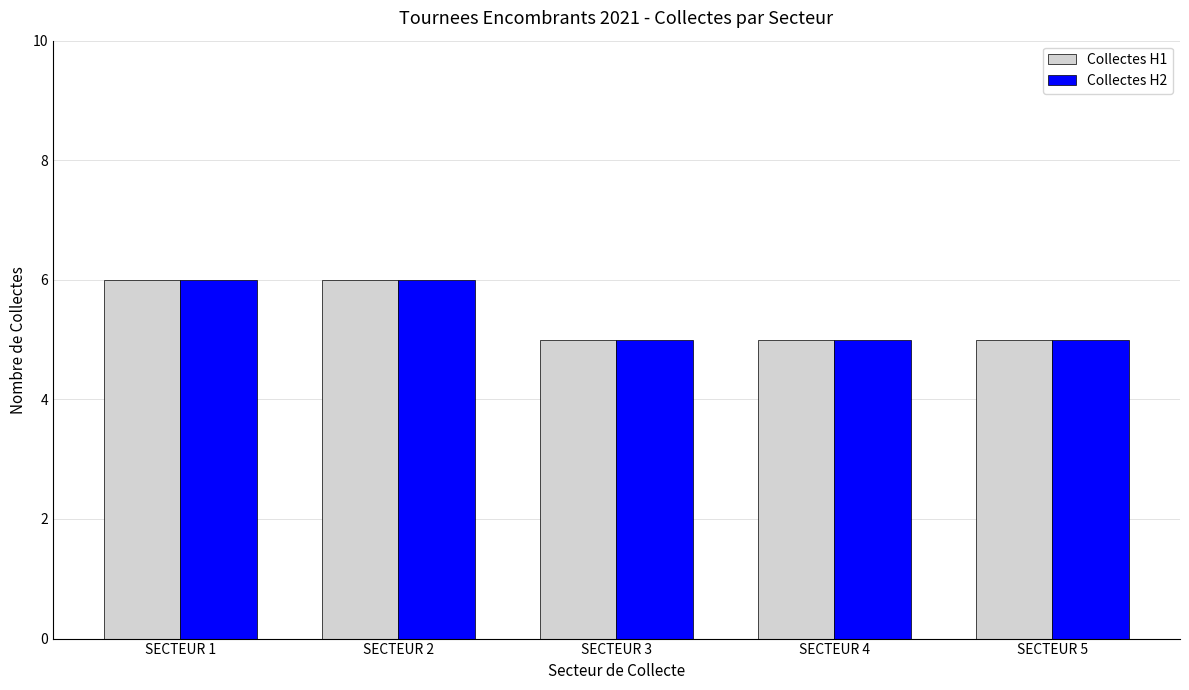

Reading right to left, extract all data points from this chart.

Collectes H1: 5	5	5	6	6
Collectes H2: 5	5	5	6	6